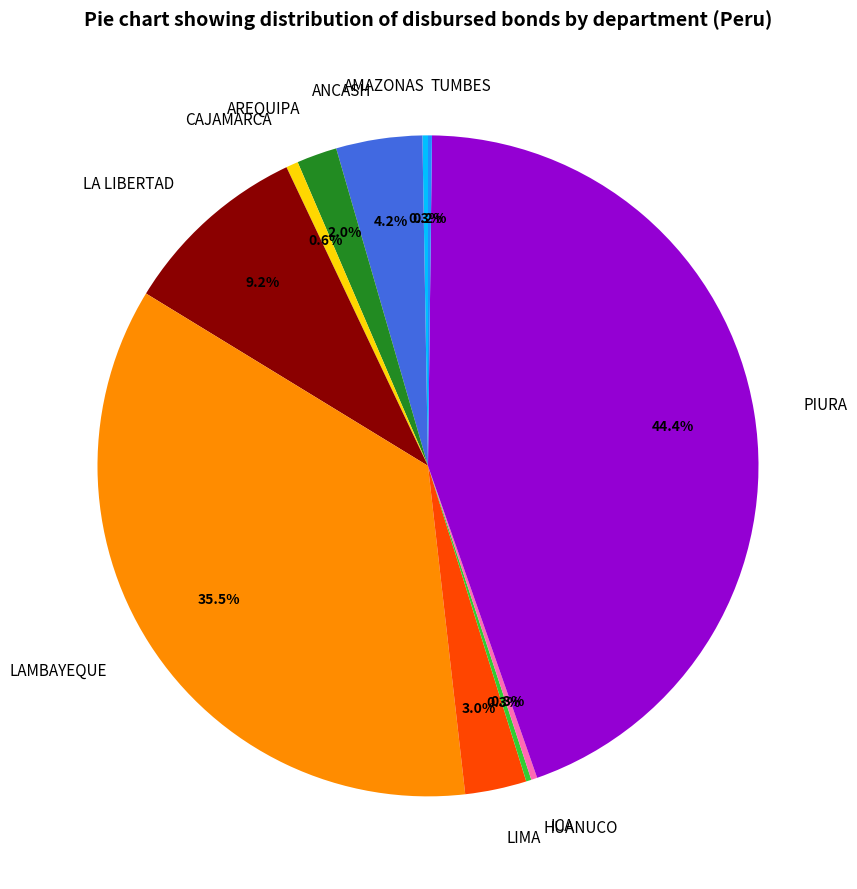

To the nearest percent, what is the difference between the largest and smallest slice percentages?

44%